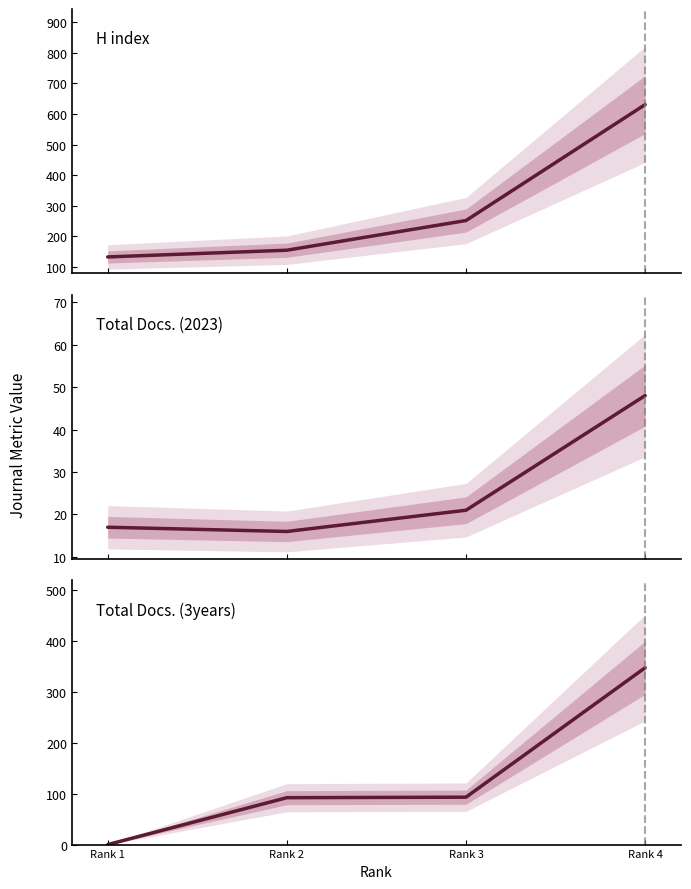

Reading right to left, list all the values displayed in this chart.

H index: 631	252	155	133
Total Docs. (2023): 48	21	16	17
Total Docs. (3years): 347	93	92	0